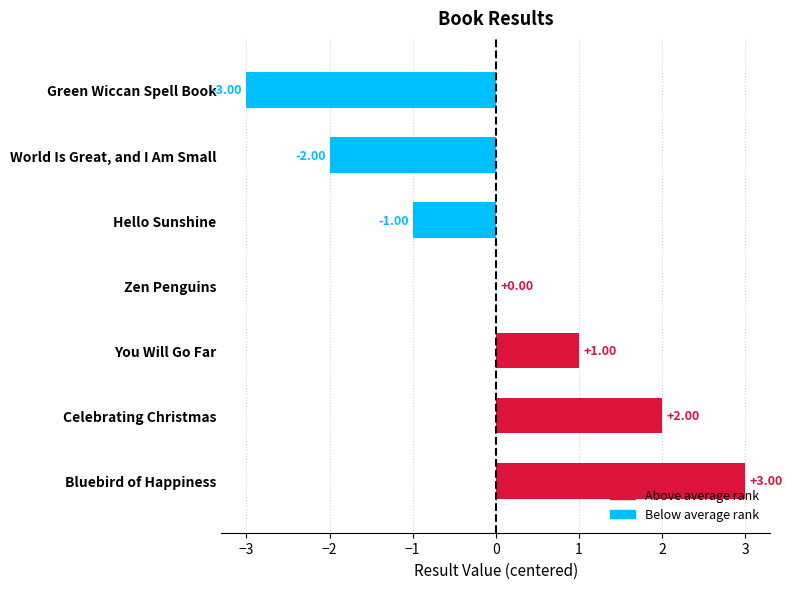

At which category does the chart reach its peak across all series?

Bluebird of Happiness